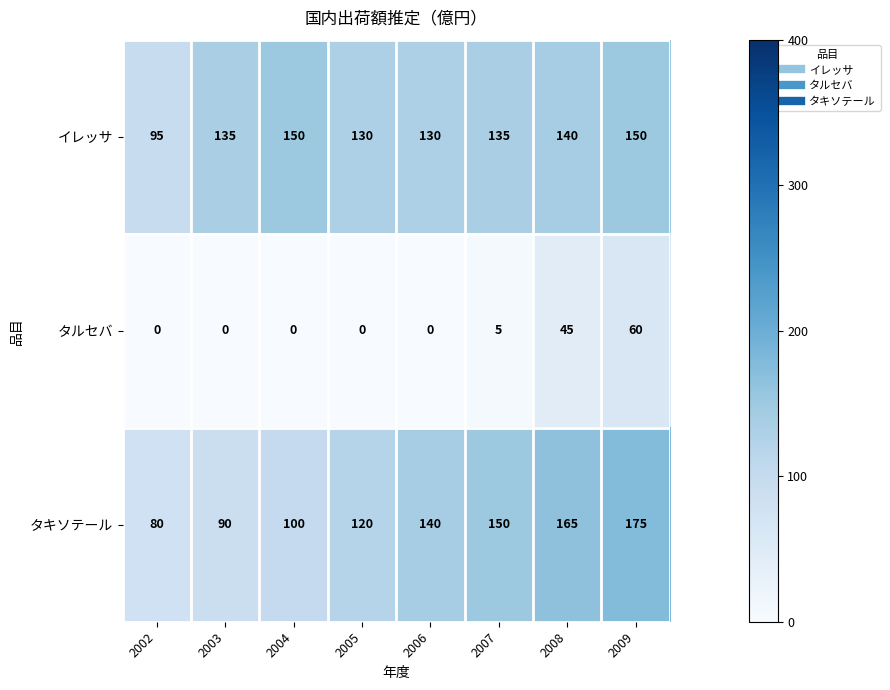

Reading left to right, list all the values displayed in this chart.

イレッサ: 95	135	150	130	130	135	140	150
タルセバ: 0	0	0	0	0	5	45	60
タキソテール: 80	90	100	120	140	150	165	175